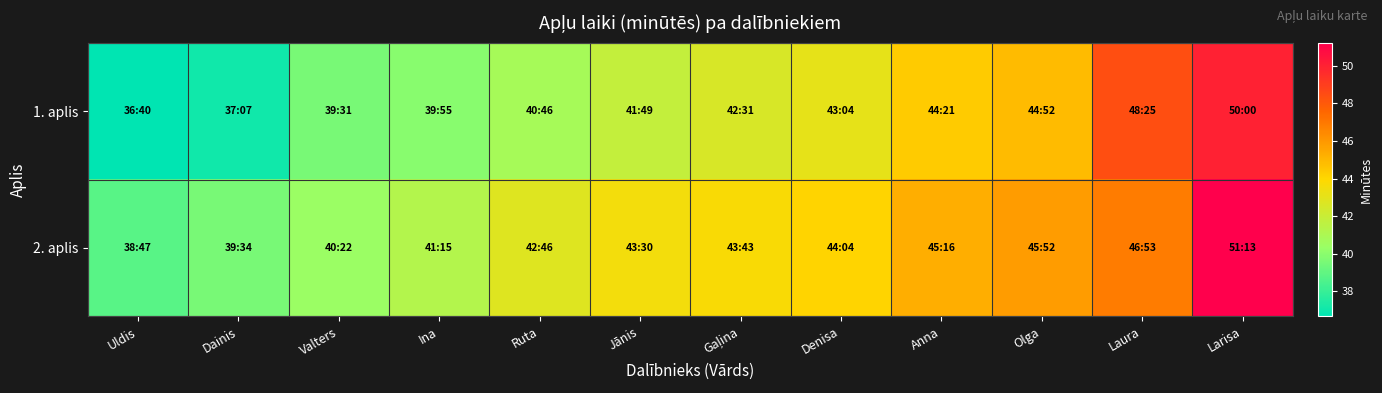

Reading left to right, extract all data points from this chart.

1. aplis: Uldis=36.7	Dainis=37.1	Valters=39.5	Ina=39.9	Ruta=40.8	Jānis=41.8	Gaļina=42.5	Denisa=43.1	Anna=44.4	Olga=44.9	Laura=48.4	Larisa=50.0
2. aplis: Uldis=38.8	Dainis=39.6	Valters=40.4	Ina=41.2	Ruta=42.8	Jānis=43.5	Gaļina=43.7	Denisa=44.1	Anna=45.3	Olga=45.9	Laura=46.9	Larisa=51.2